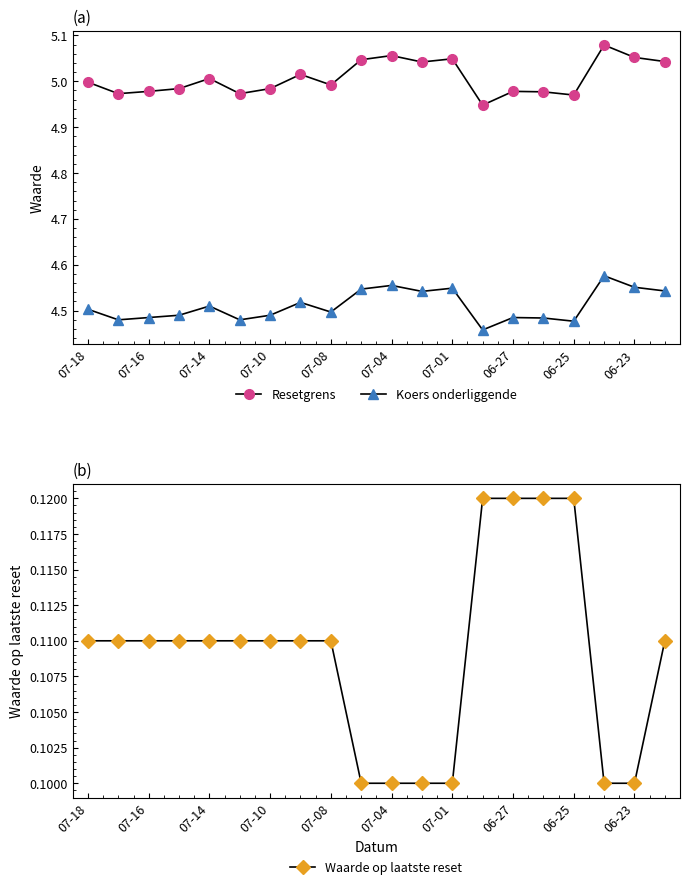

True or false: Waarde op laatste reset has a value of 0.0 at 07-10.

False